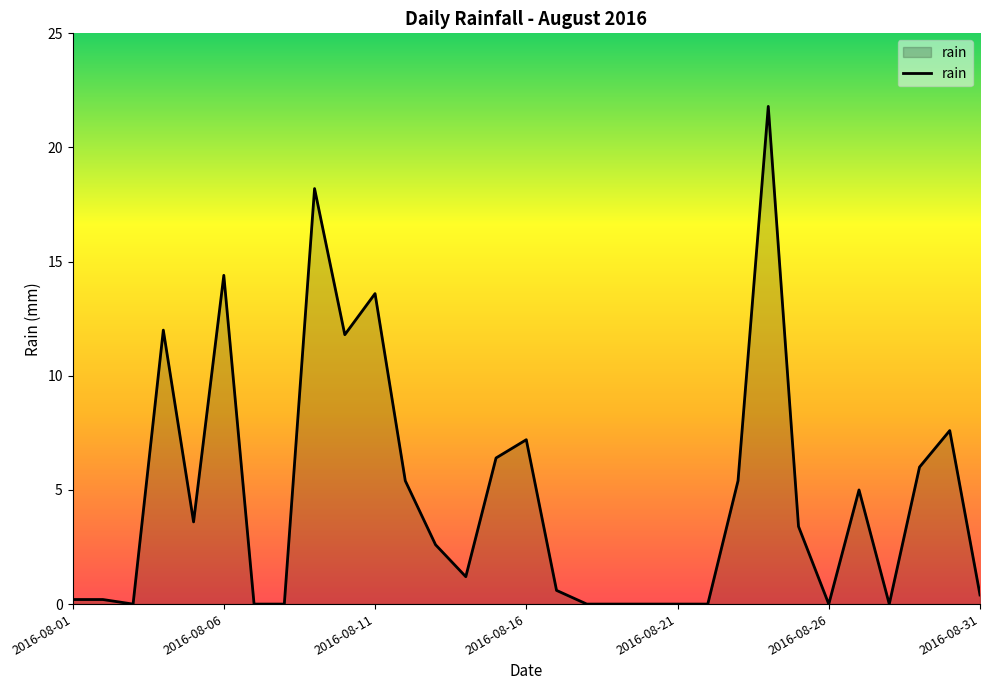

How many categories are shown in the chart?

31